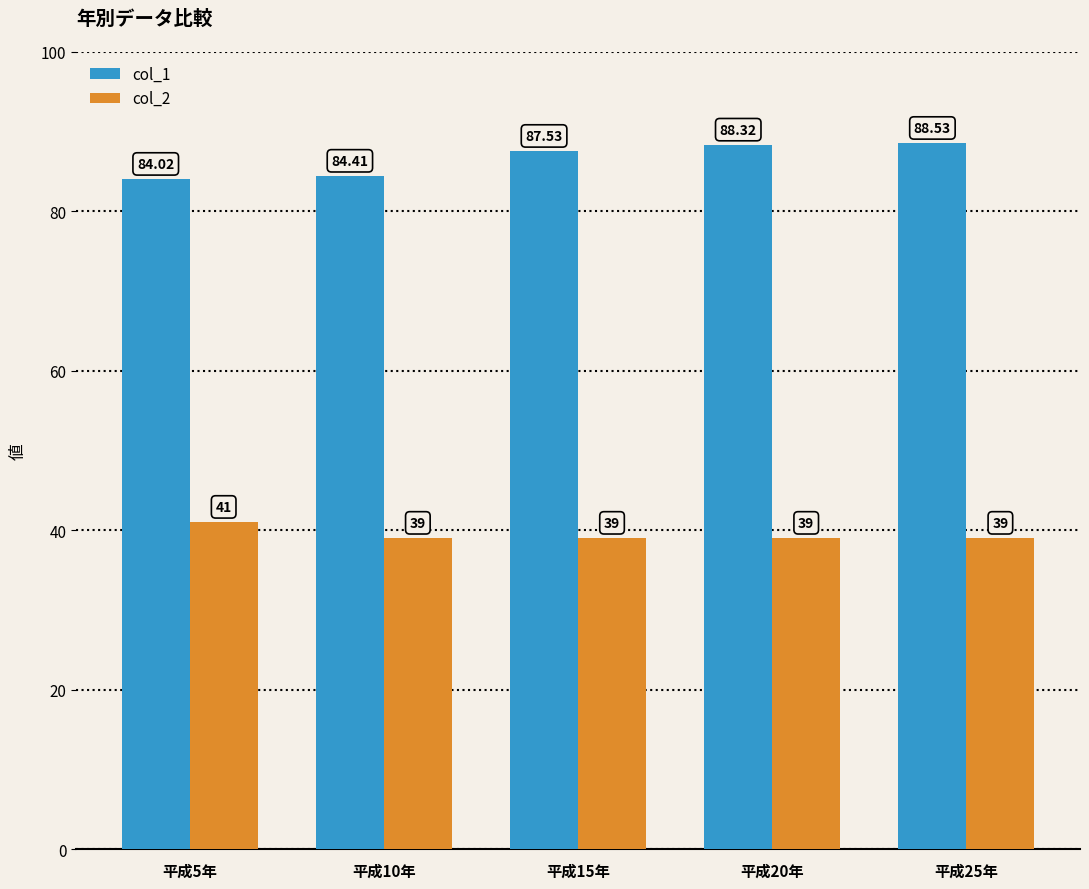

Are the bars horizontal?

No